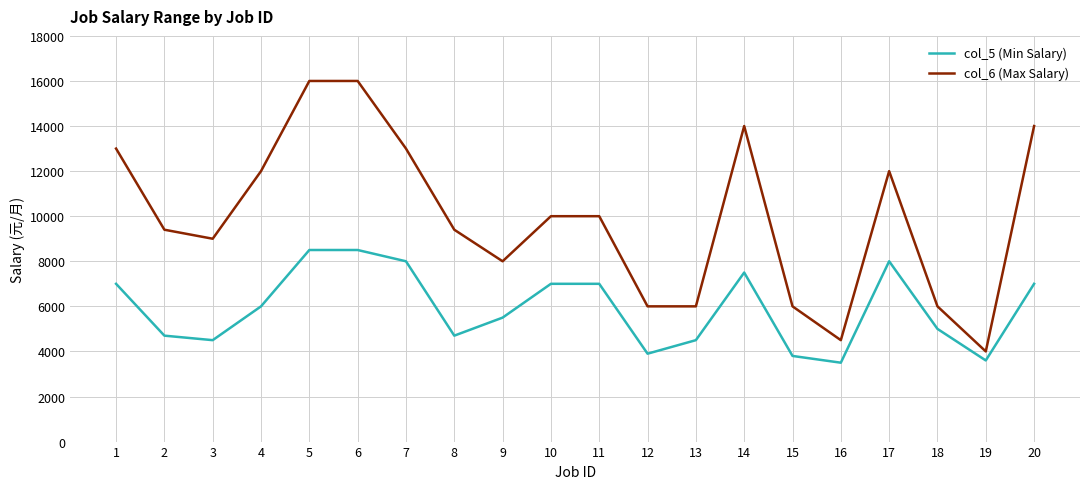

Does the chart have visible grid lines?

Yes